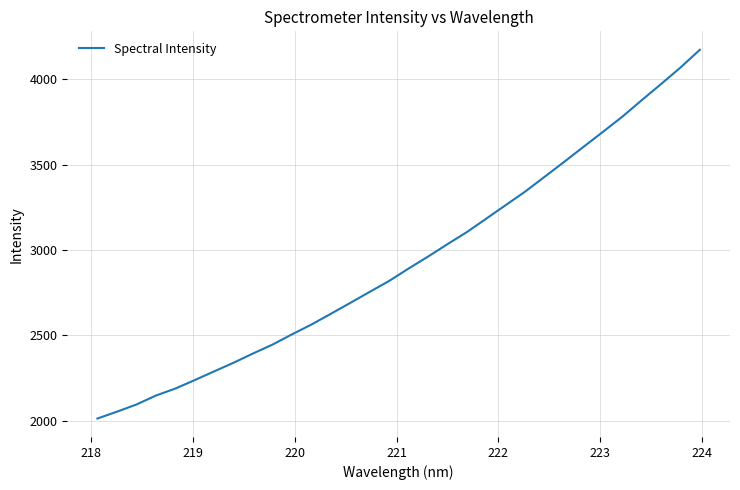

What is the greatest value displayed?

4172.4